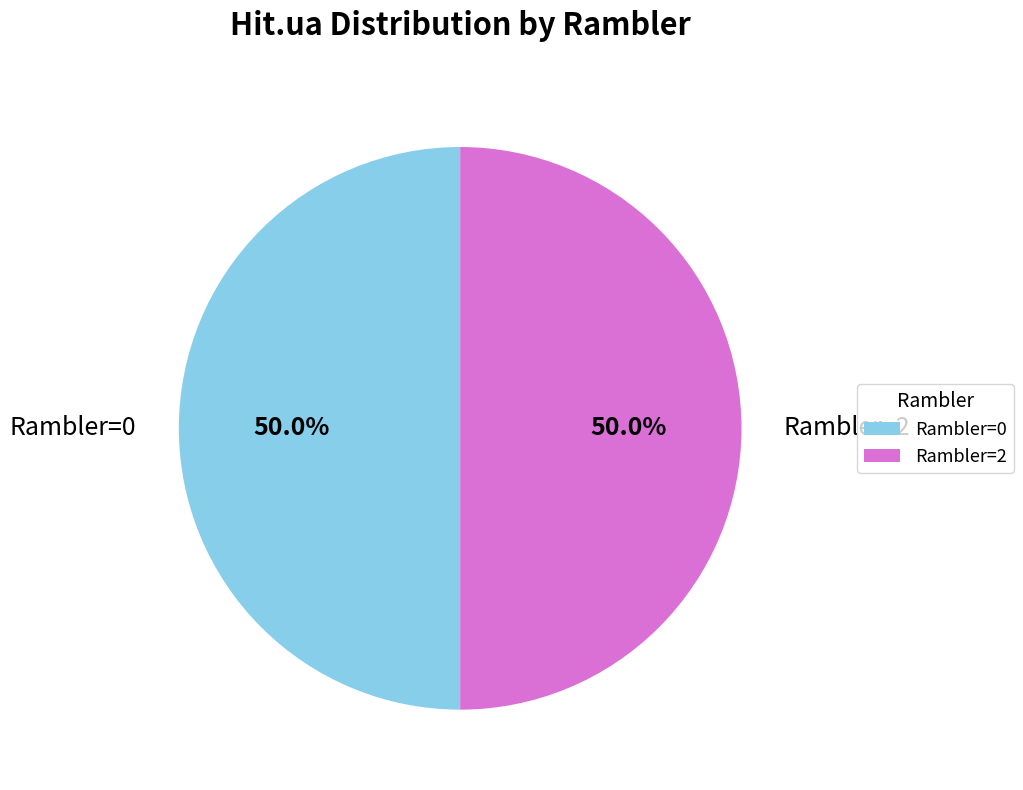

Count the number of slices in the pie.

2